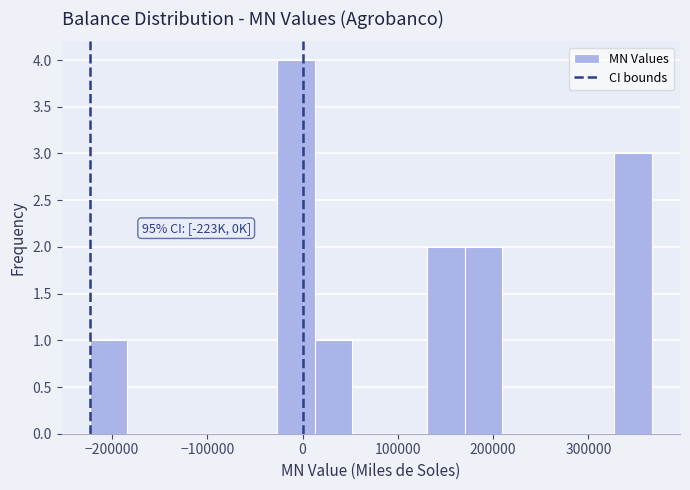

Read against the x-axis, roughly where is the centre of the tallest bar?

-10000